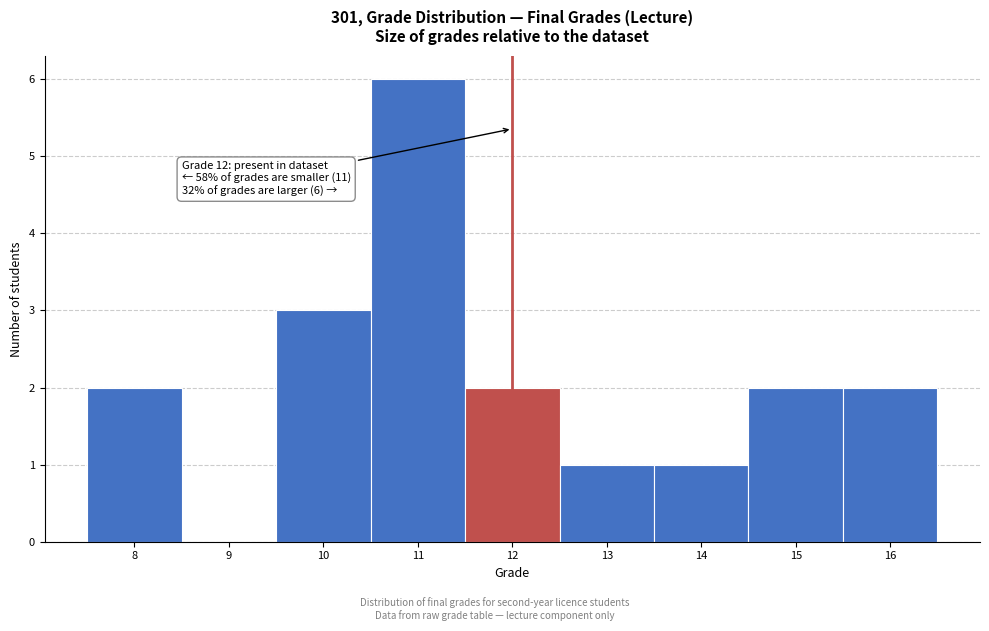

Over which range of the x-axis is the bar tallest?

10.5 to 11.5